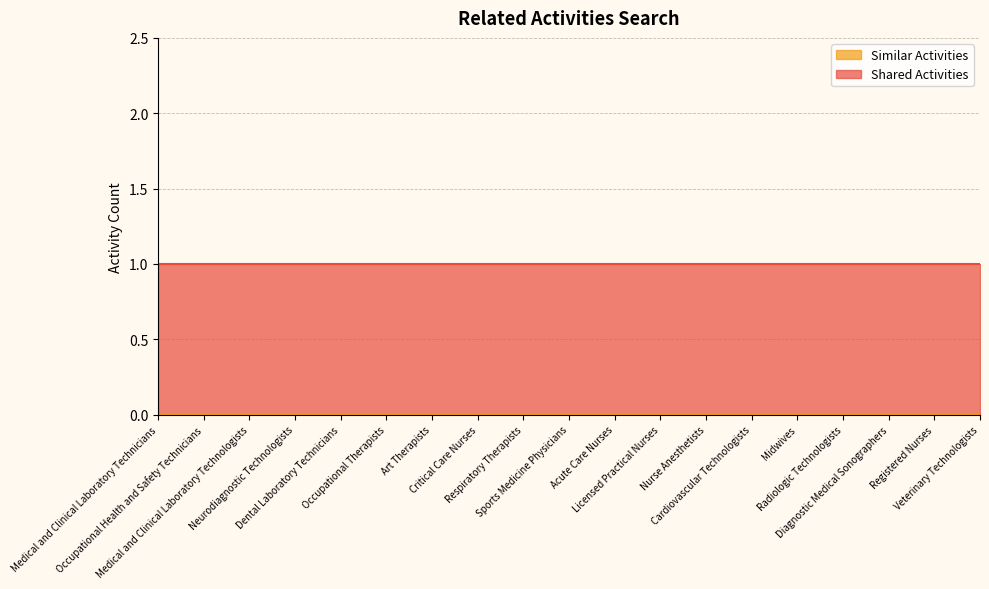

List the series in order of their overall mean, highest first.

Shared Activities, Similar Activities